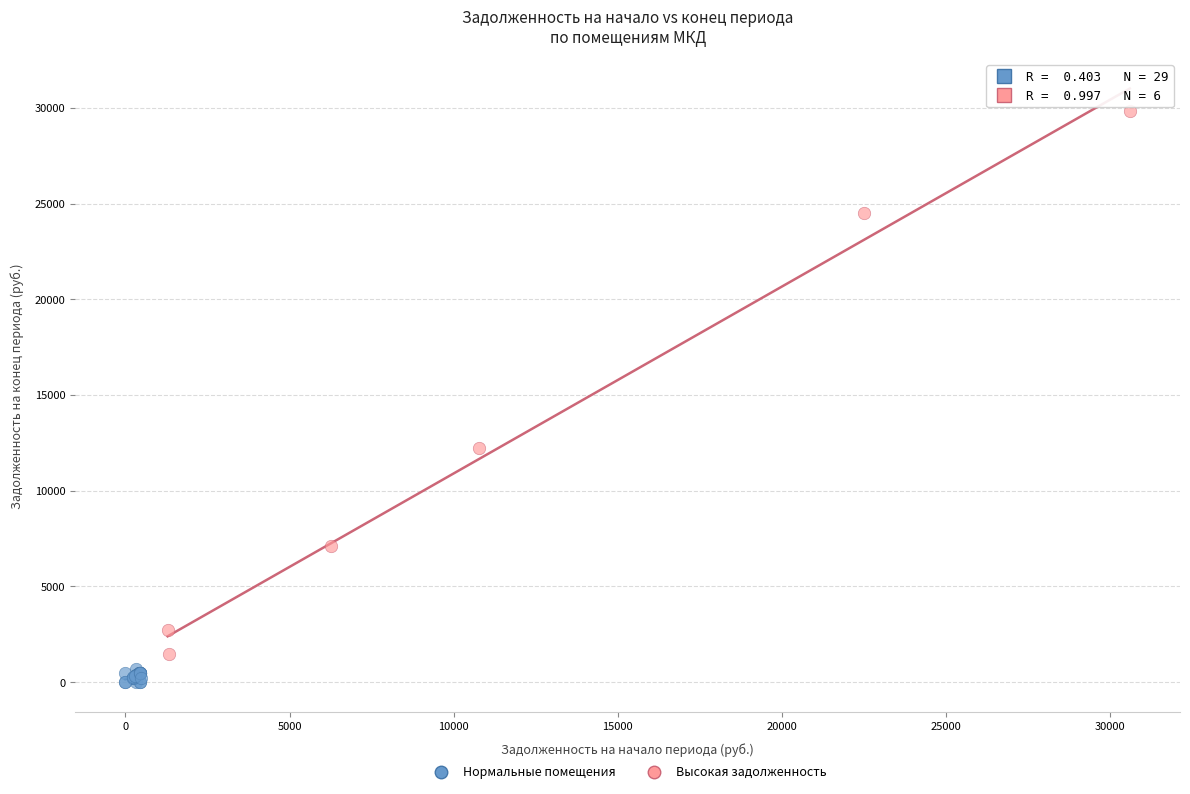

Which series reaches the maximum Y coordinate?

Высокая задолженность